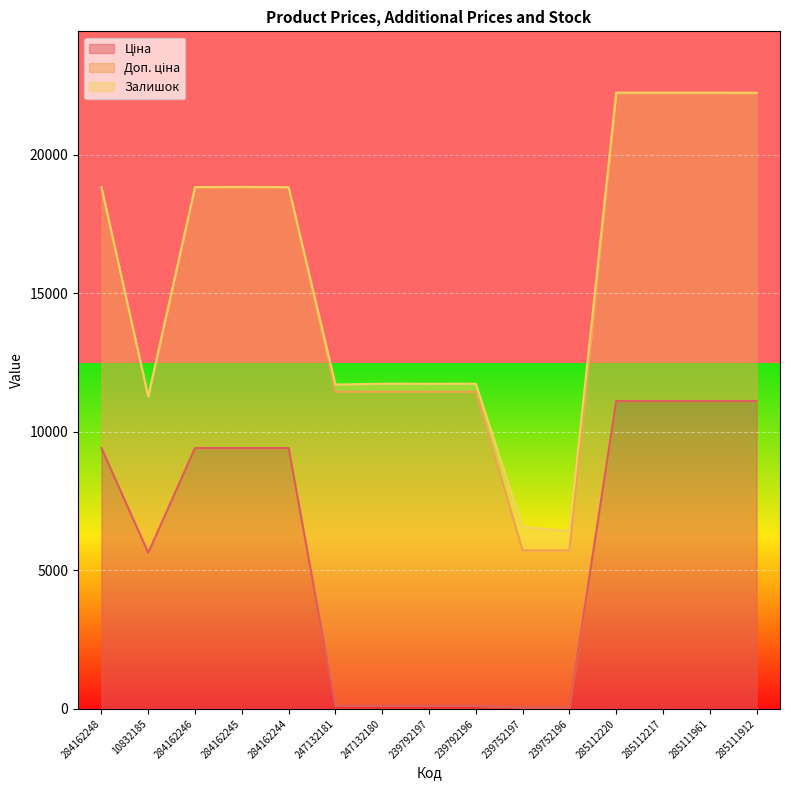

Rank the series by their average value, from highest to lowest.

Доп. ціна, Ціна, Залишок